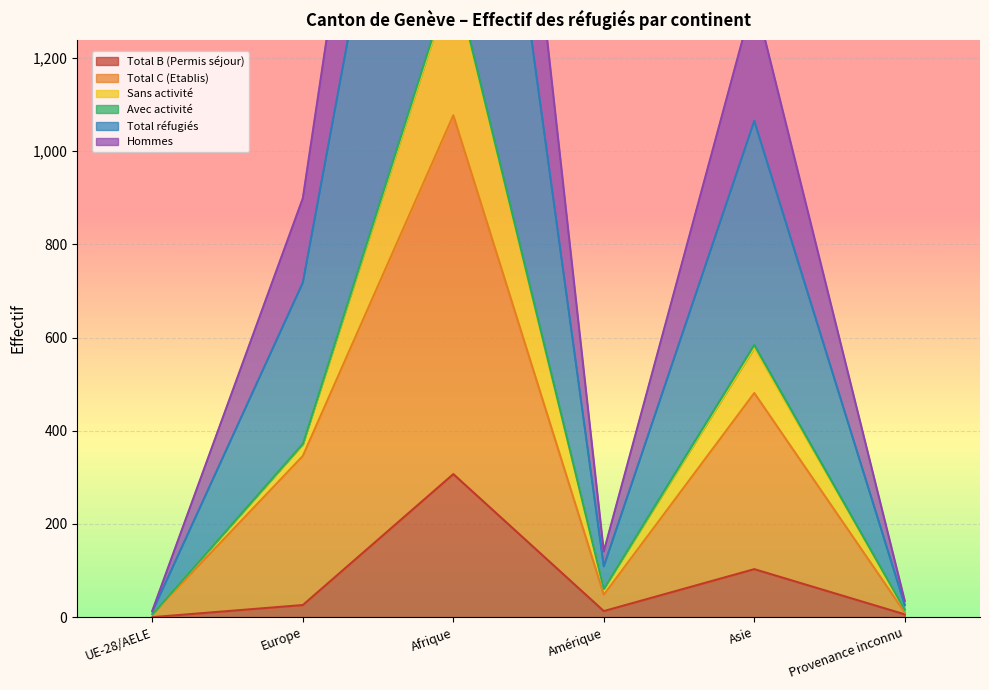

True or false: Total C (Etablis) and Total réfugiés cross at least once.

False